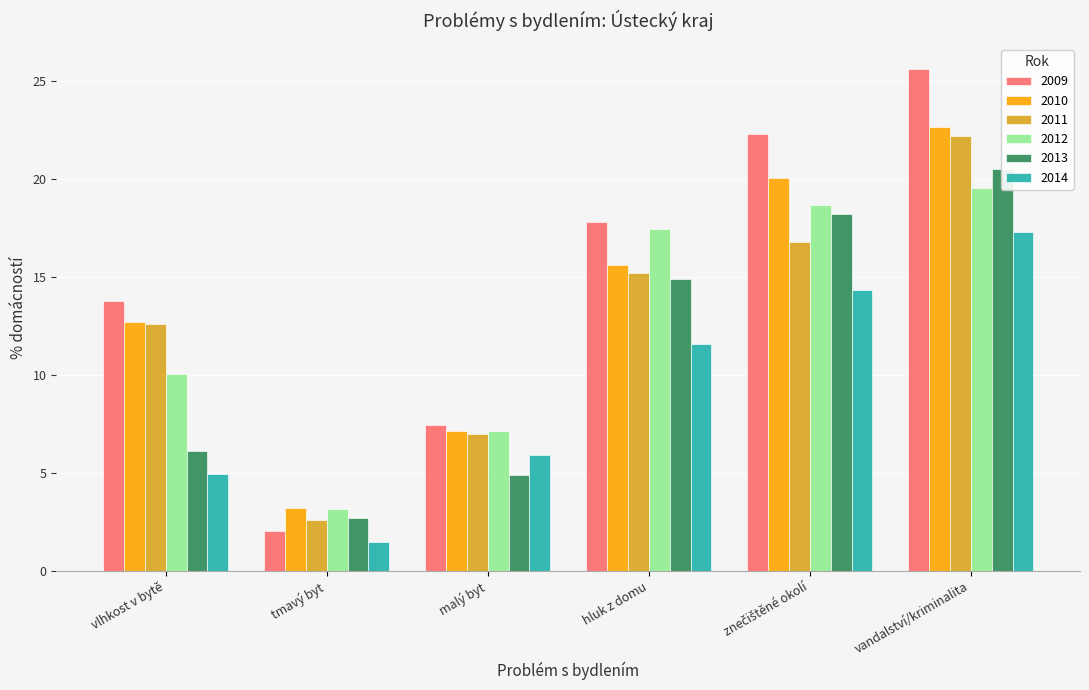

At hluk z domu, list the series in order from smallest to largest.

2014, 2013, 2011, 2010, 2012, 2009